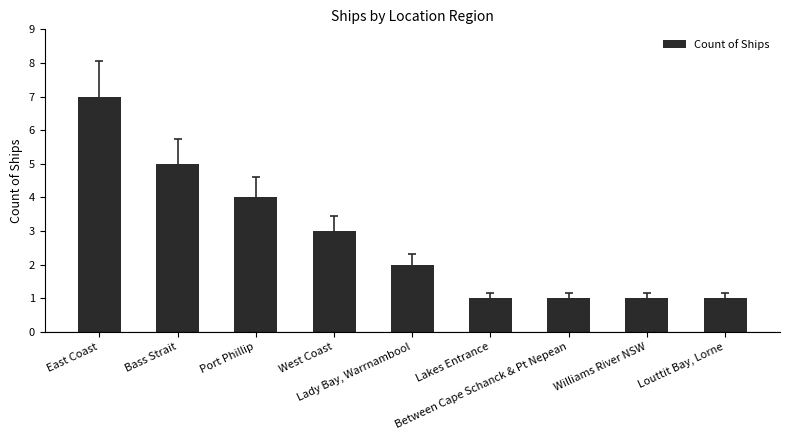

The chart shows a value of 8 at Bass Strait. True or false?

False